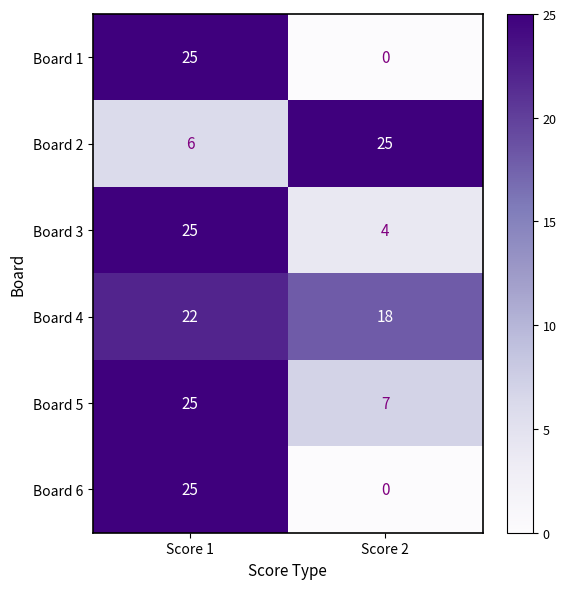

What is the spread (max minus min) of values at Score 1?

19